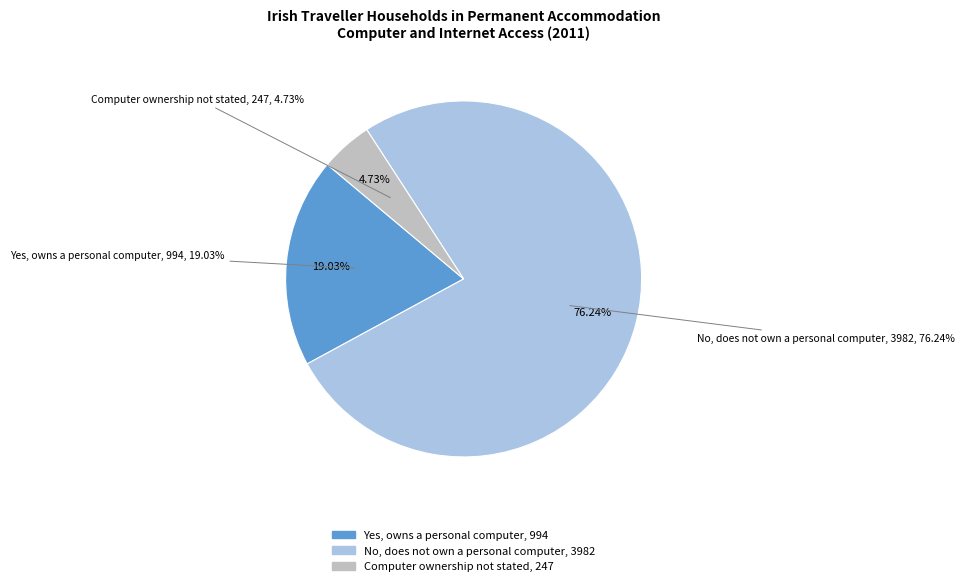

True or false: No, does not own a personal computer accounts for 24% of the total.

False